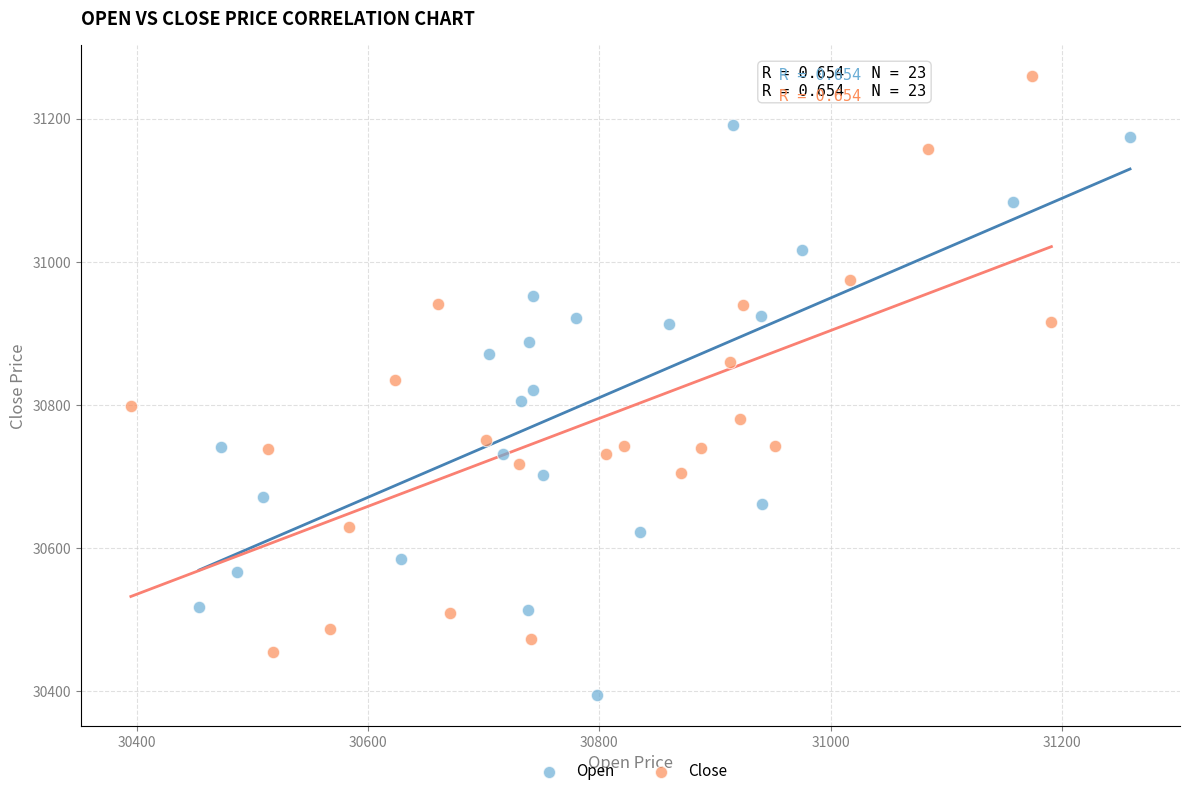

Which series reaches the minimum Y coordinate?

Open